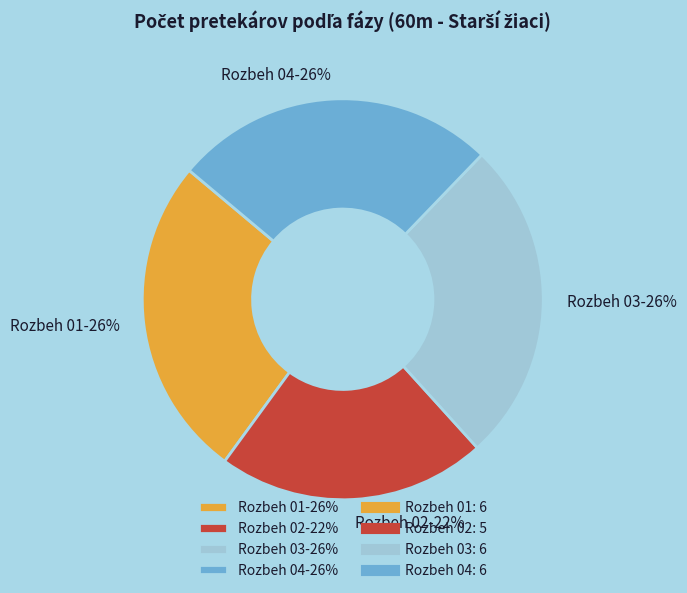

Do Rozbeh 03 and Rozbeh 04 together represent more than half of the pie?

Yes